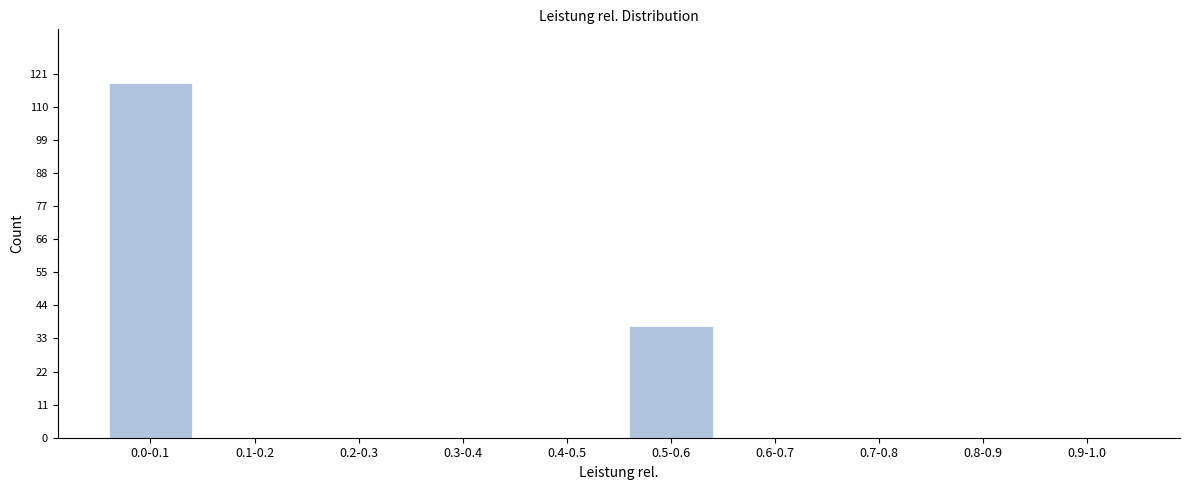

Reading left to right, list all the values displayed in this chart.

0.0-0.1=118	0.1-0.2=0	0.2-0.3=0	0.3-0.4=0	0.4-0.5=0	0.5-0.6=37	0.6-0.7=0	0.7-0.8=0	0.8-0.9=0	0.9-1.0=0